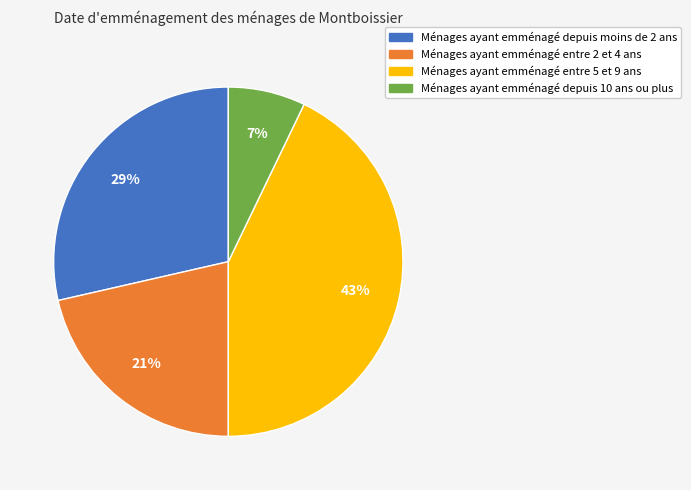

To the nearest percent, what is the difference between the largest and smallest slice percentages?

36%